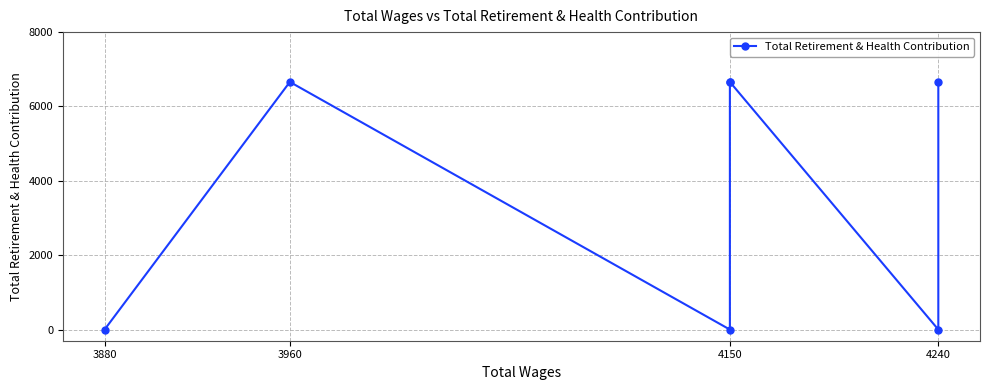

The value at 4240 is 10016. True or false?

False